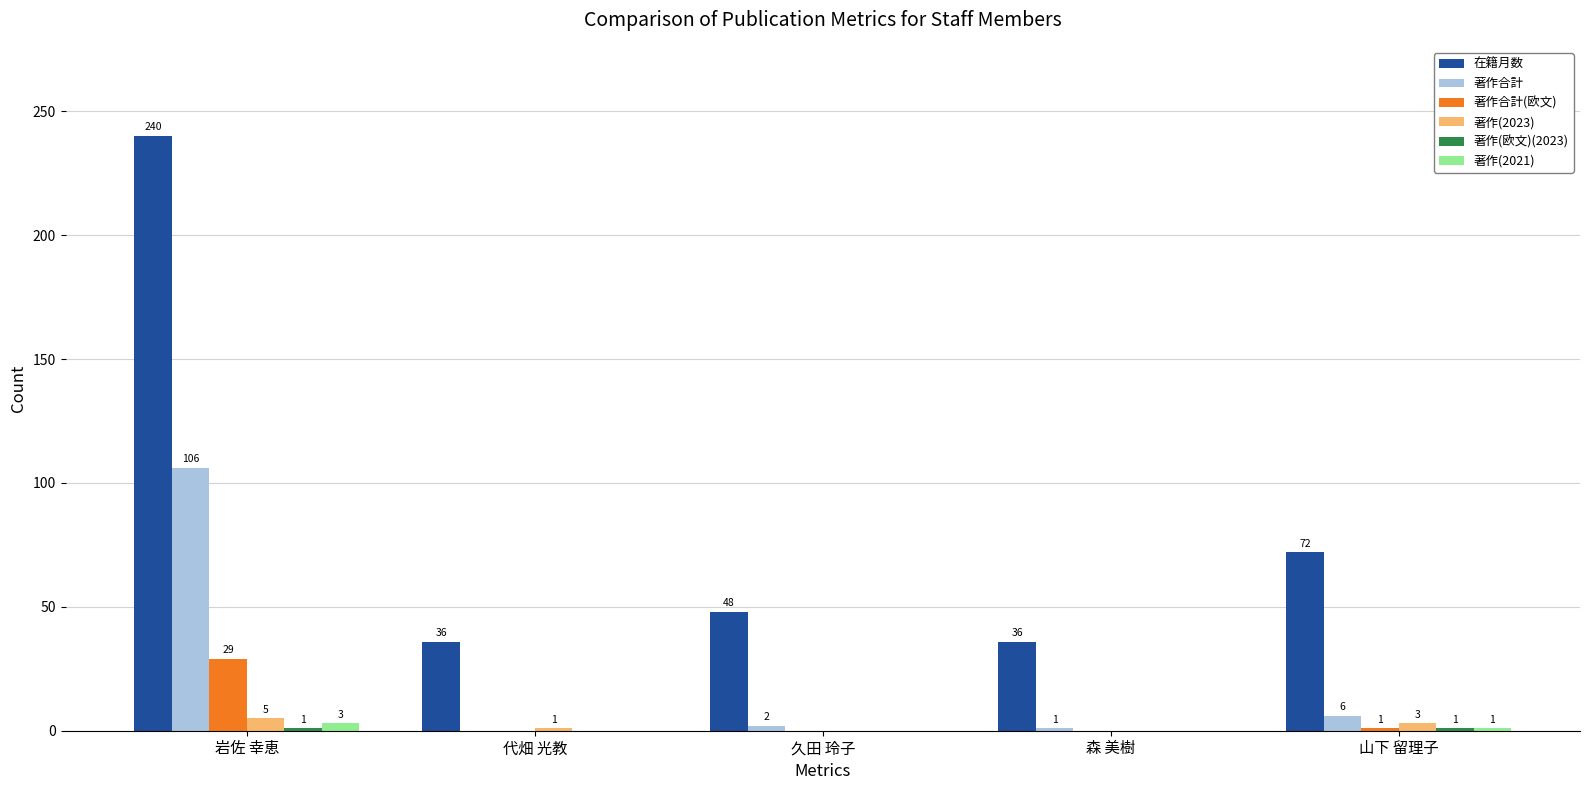

Which label corresponds to the largest value in the chart?

岩佐 幸恵